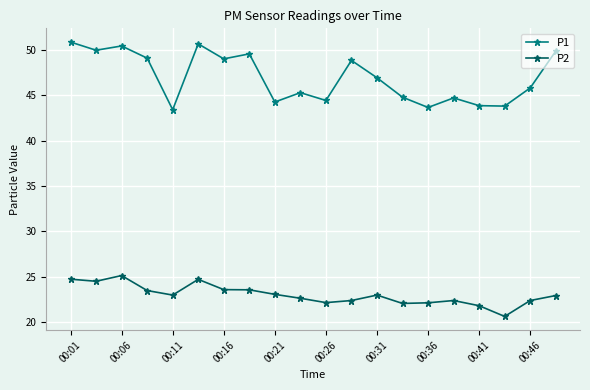

Rank the series by their maximum value, from highest to lowest.

P1, P2